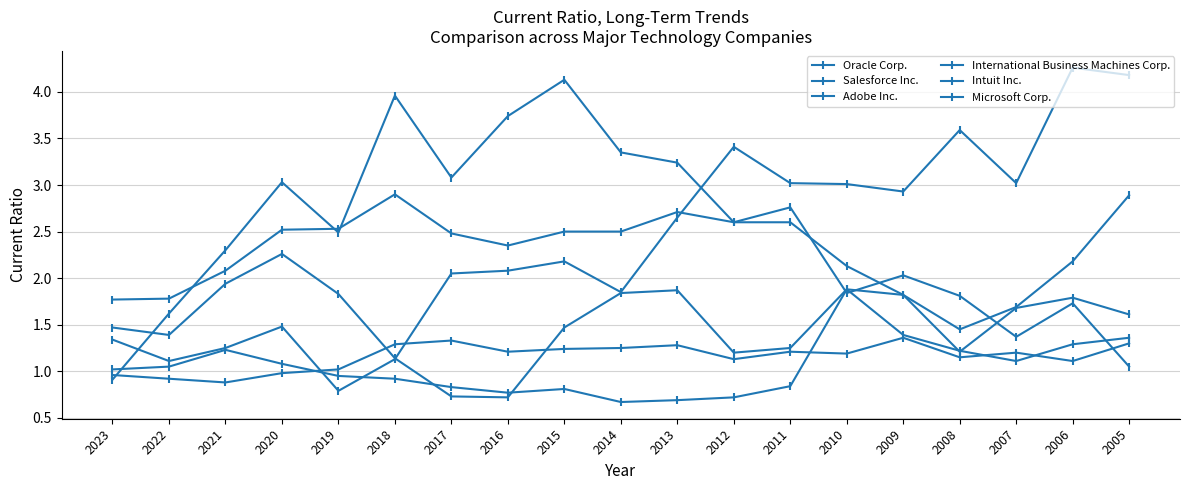

Is the value of Microsoft Corp. at 2020 greater than the value of Salesforce Inc. at 2012?

Yes